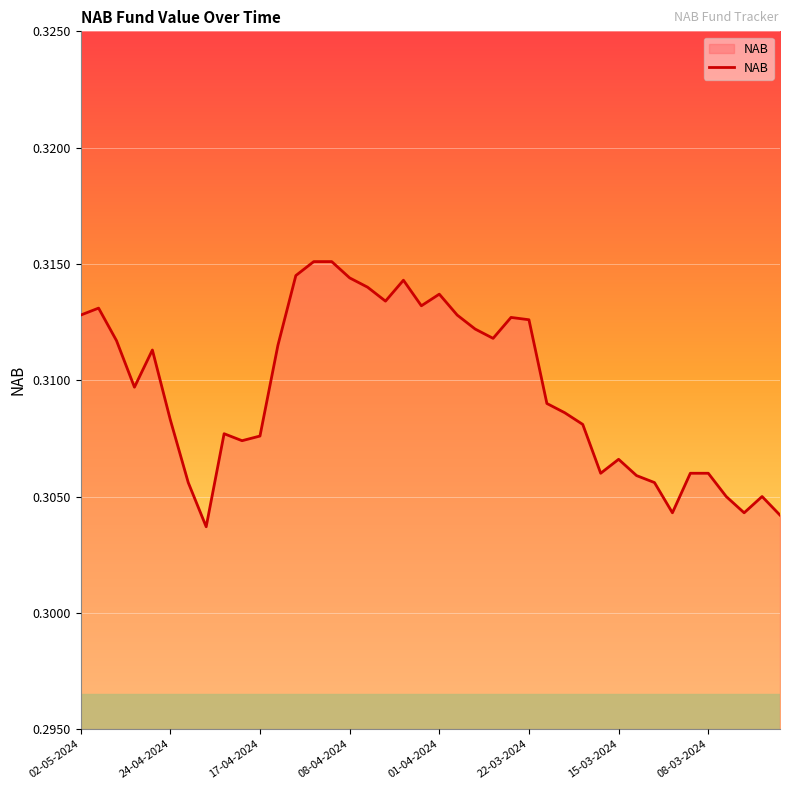

True or false: the data shows 0.1 at 08-04-2024.

False